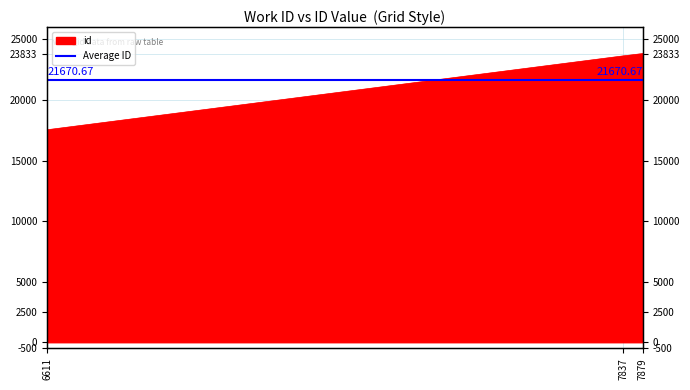

Approximately how many times larger is the value at 7837 compared to 6611?

1.3